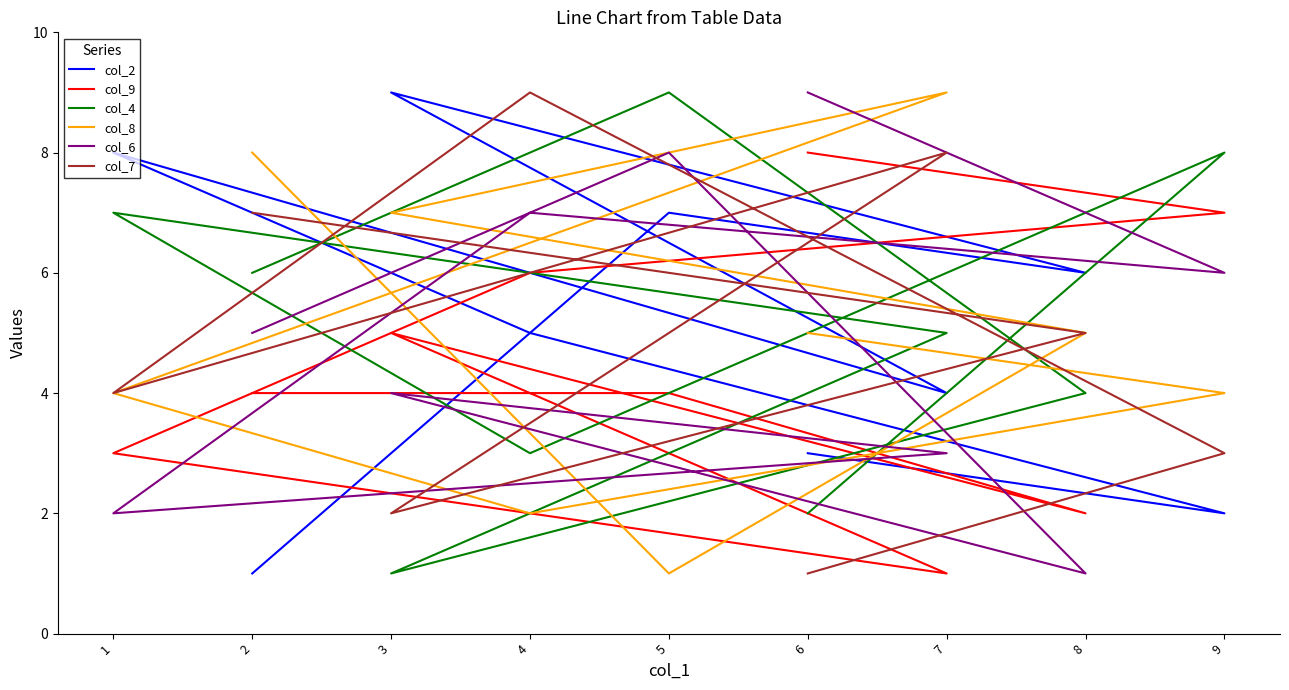

What is the total value across all series at 1?

28